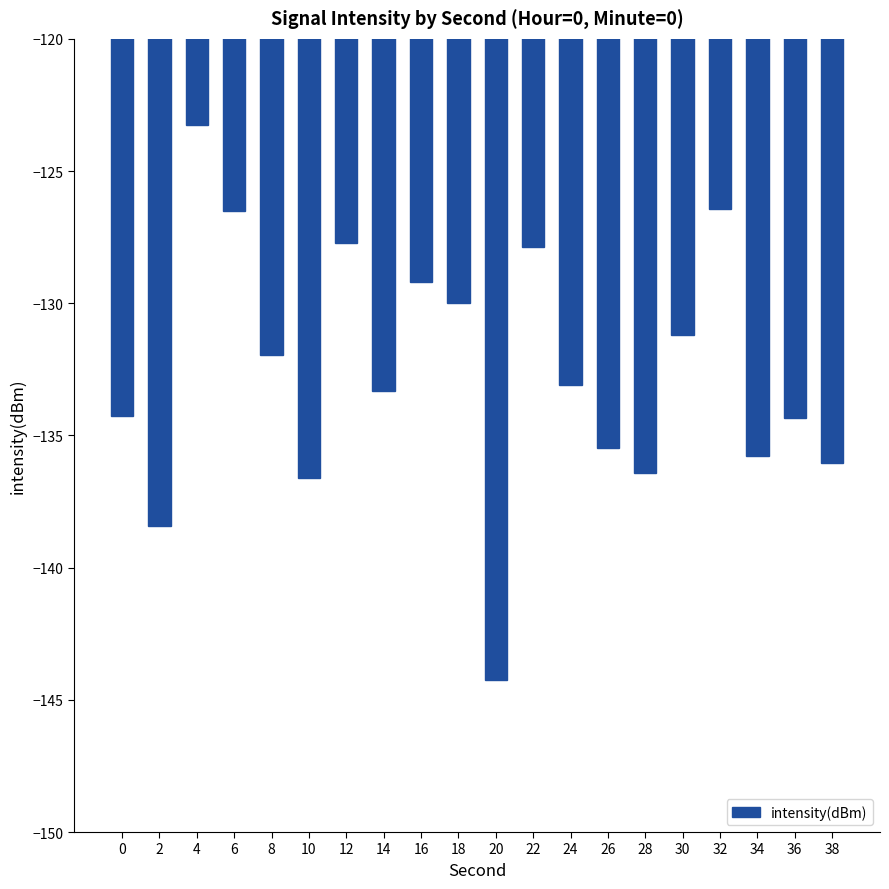

At which label does the data first exceed -133?

4